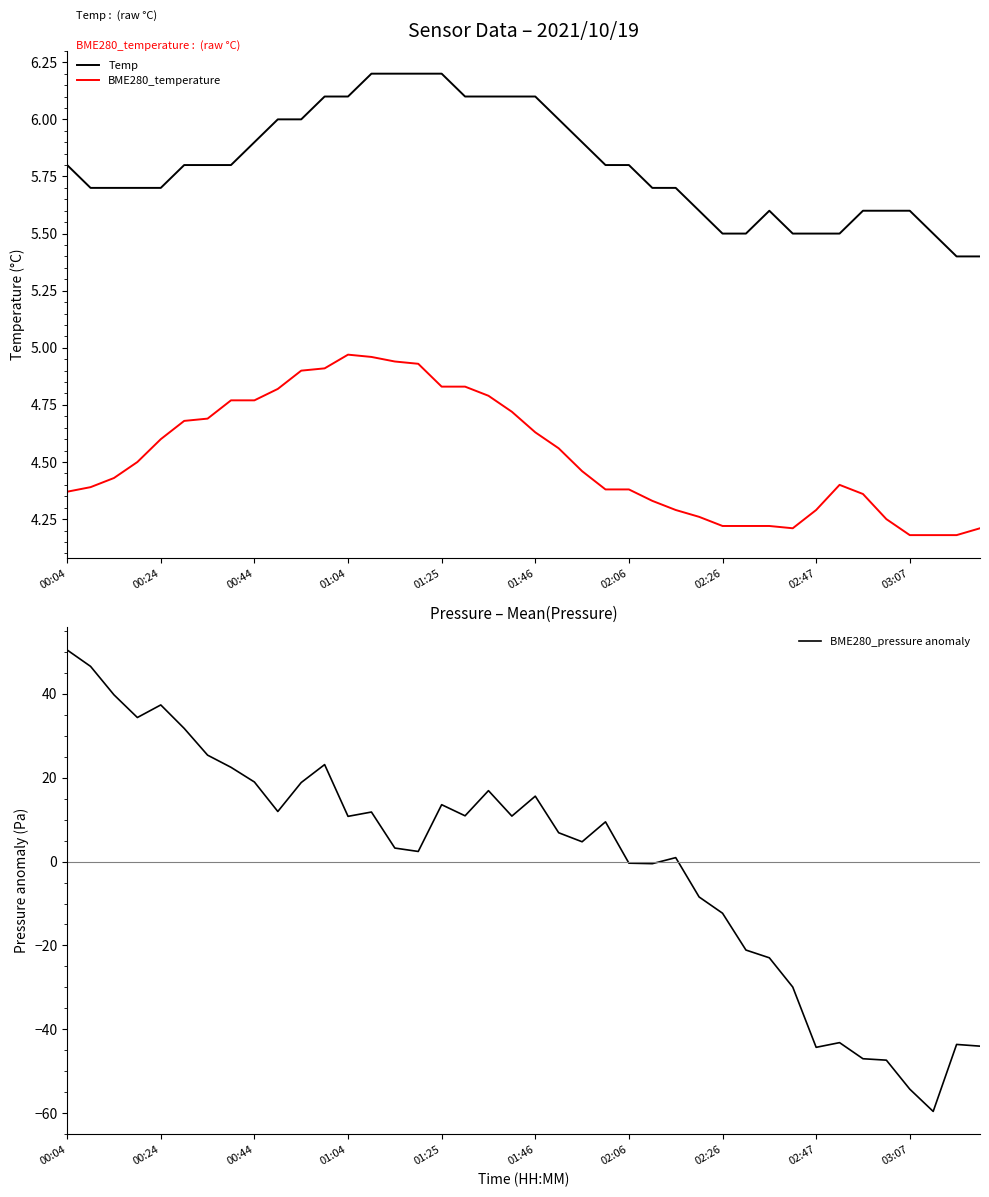

How many positive values does the BME280_pressure anomaly series have?

25